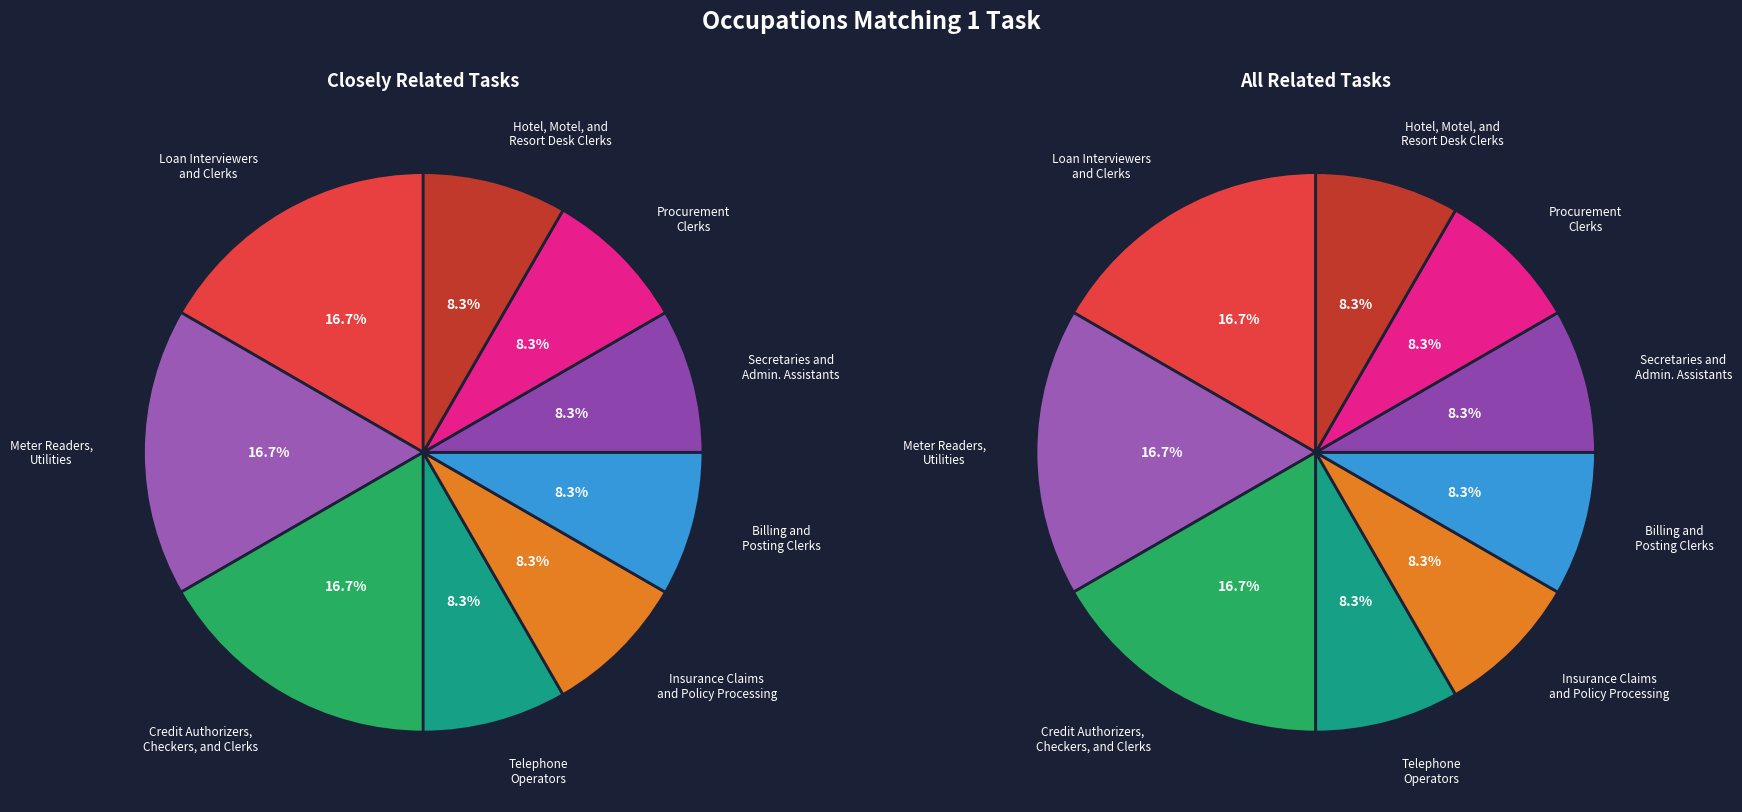

Is there any slice that represents more than half of the pie?

No